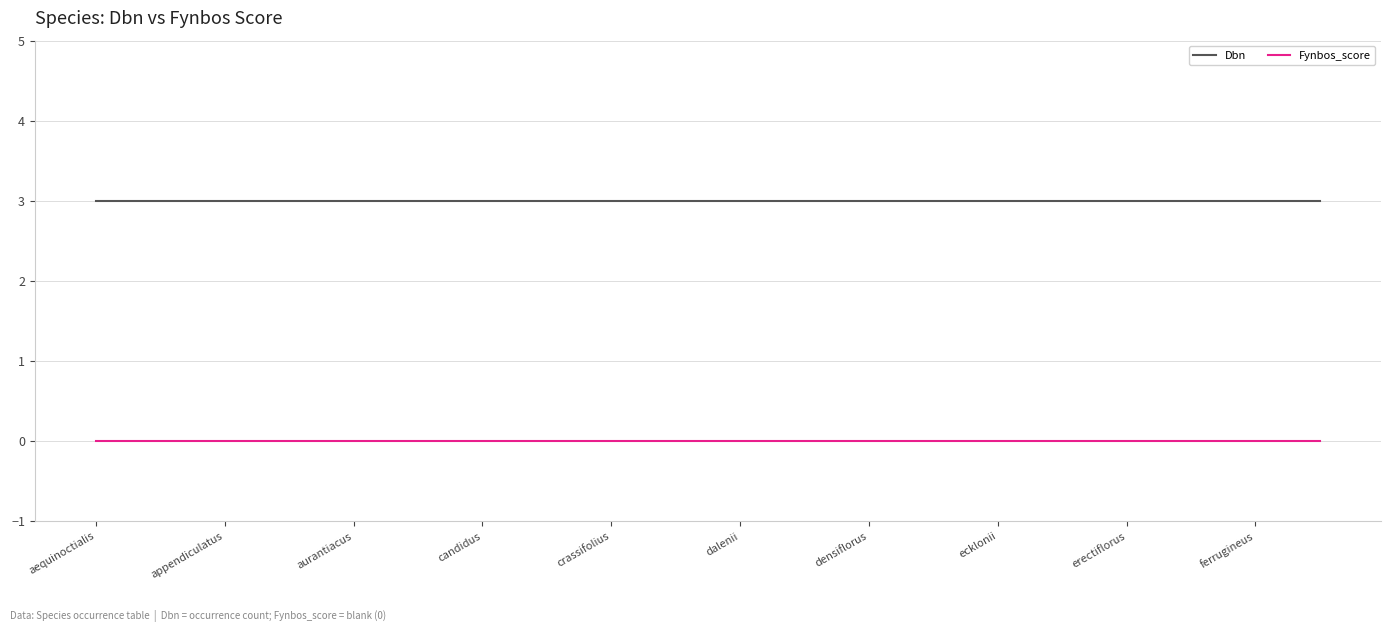

True or false: Dbn and Fynbos_score cross at least once.

False